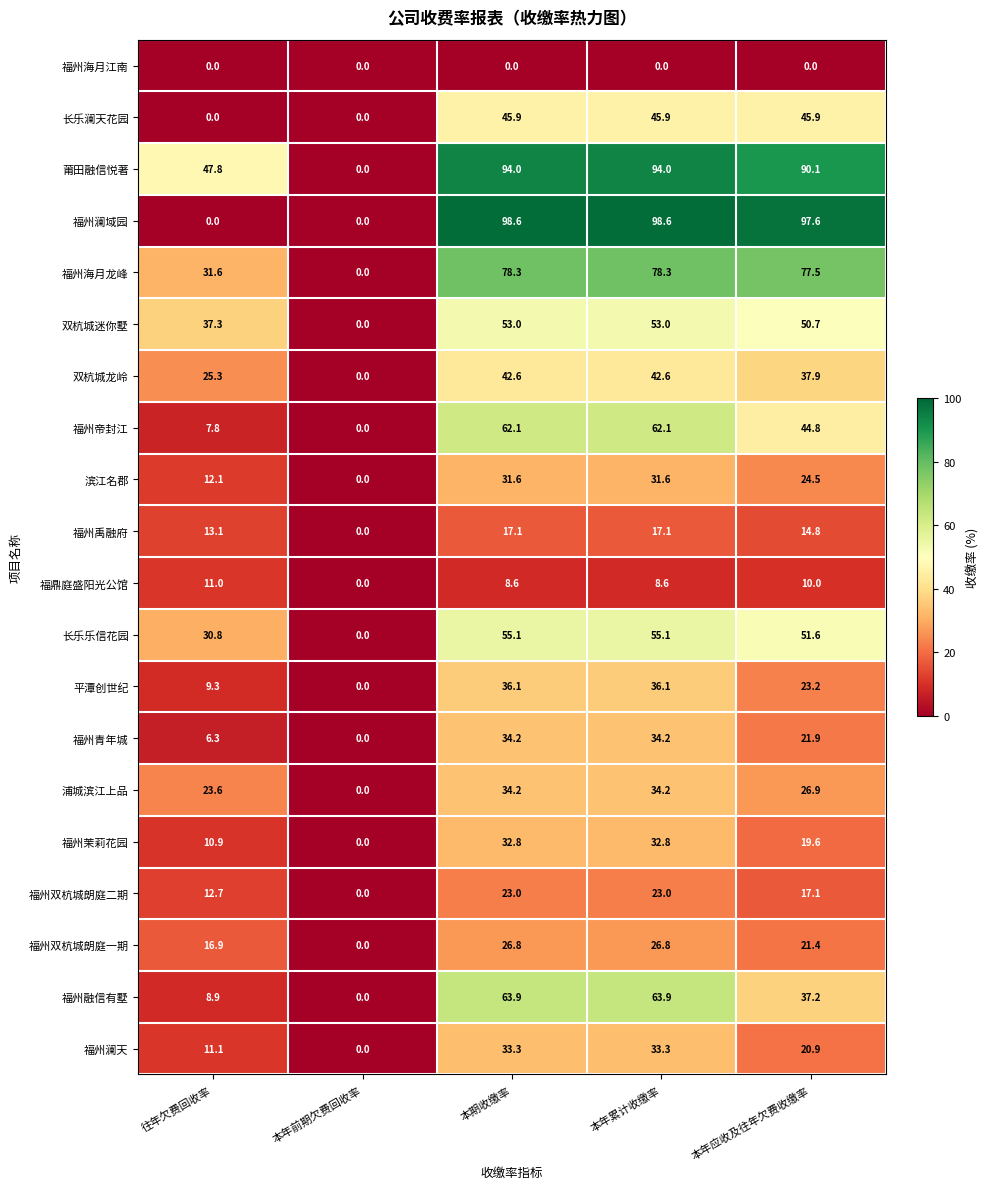

At which label does 福鼎庭盛阳光公馆 first exceed 8?

往年欠费回收率